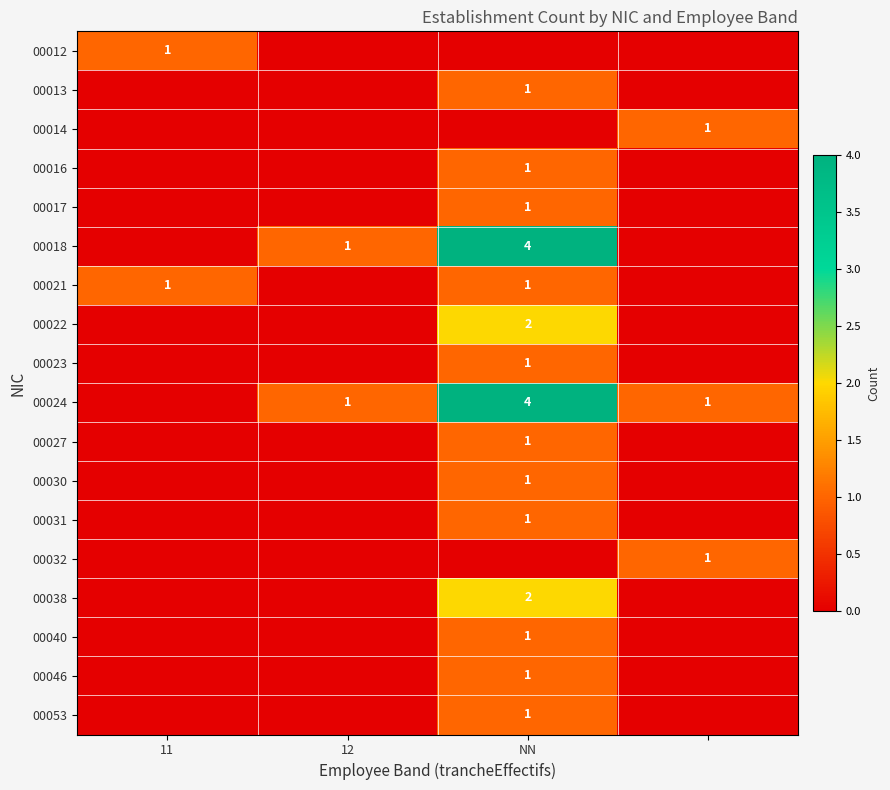

The 00018 series shows 1 at NN. True or false?

False